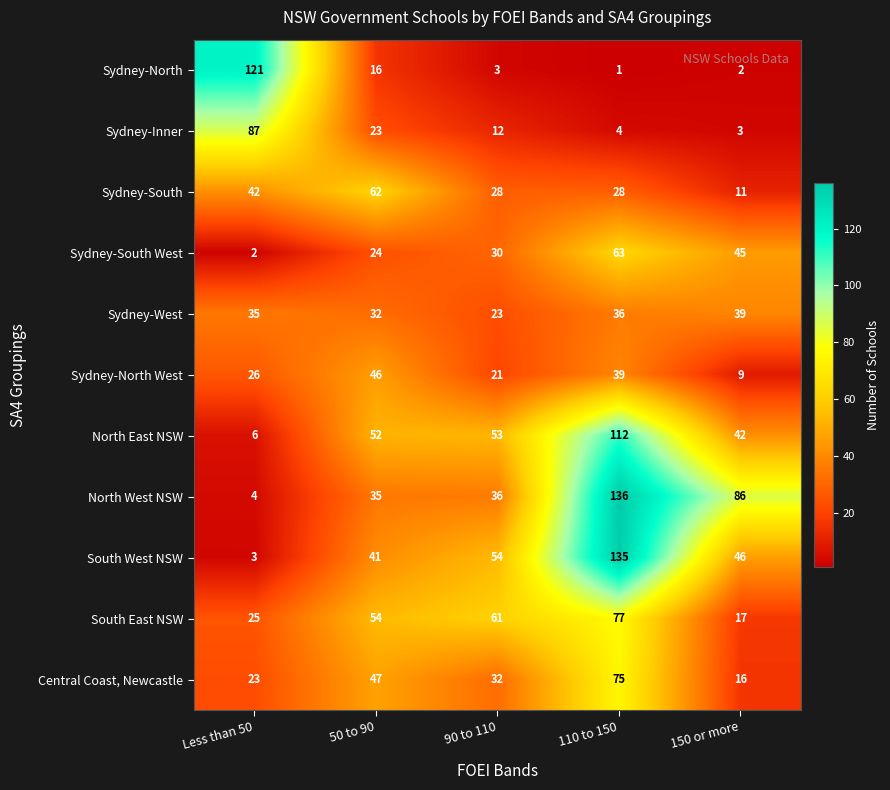

Which series changed the most between Less than 50 and 50 to 90?

Sydney-North